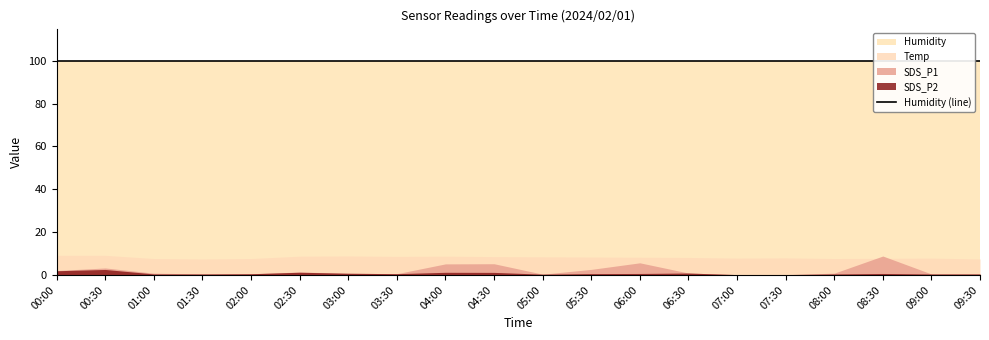

What is the difference between the second highest and minimum values in the SDS_P1 series?

5.5